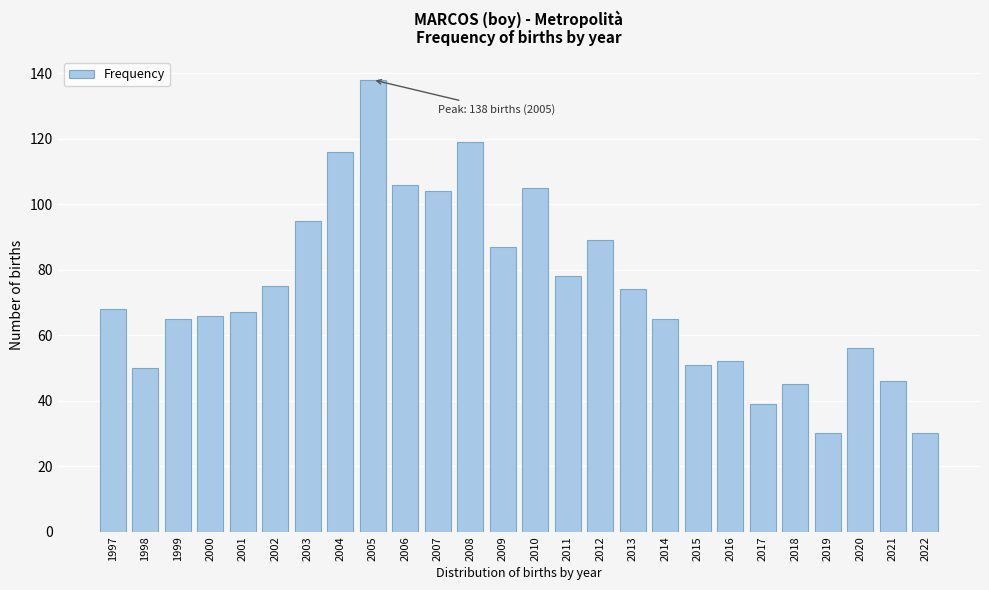

Reading left to right, extract all data points from this chart.

68	50	65	66	67	75	95	116	138	106	104	119	87	105	78	89	74	65	51	52	39	45	30	56	46	30